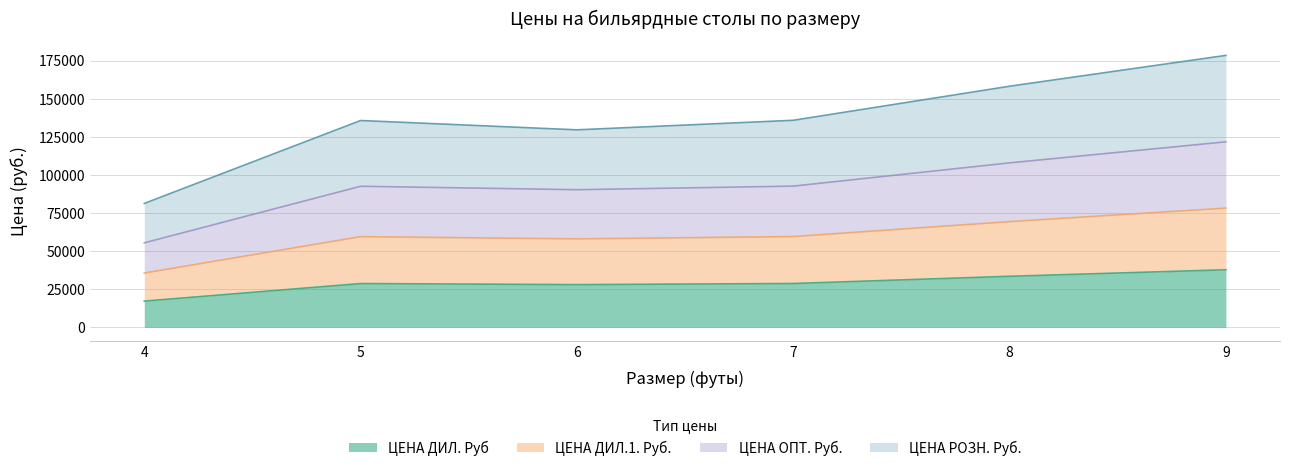

Which category has the lowest value across all series?

4